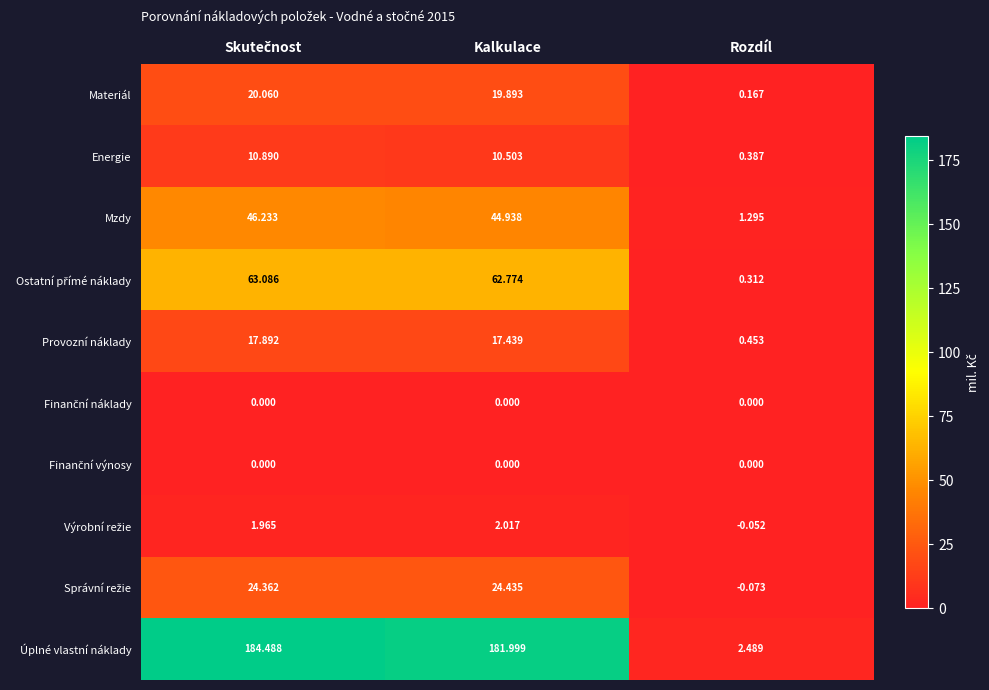

Which series has the widest spread of values?

Úplné vlastní náklady